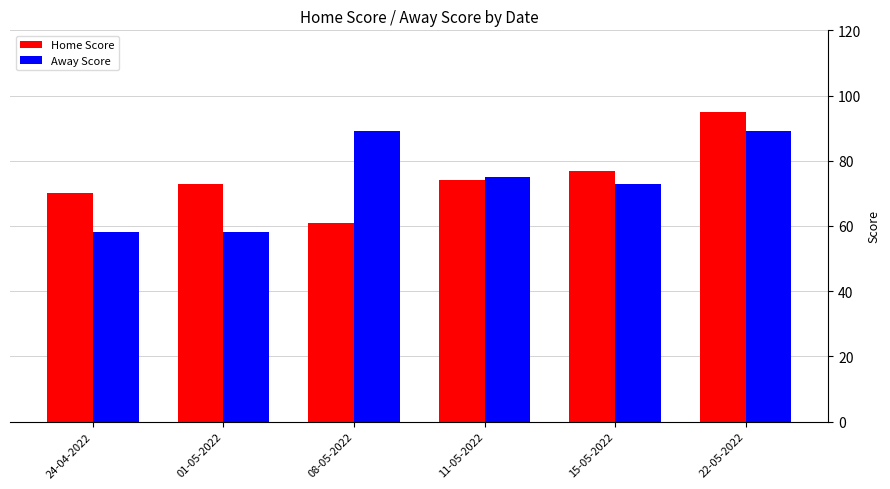

How many bars are there in each group?

2